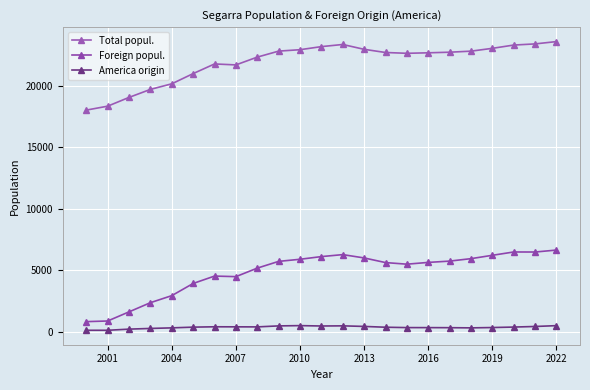

How many interior local peaks does the Foreign popul. series have?

3